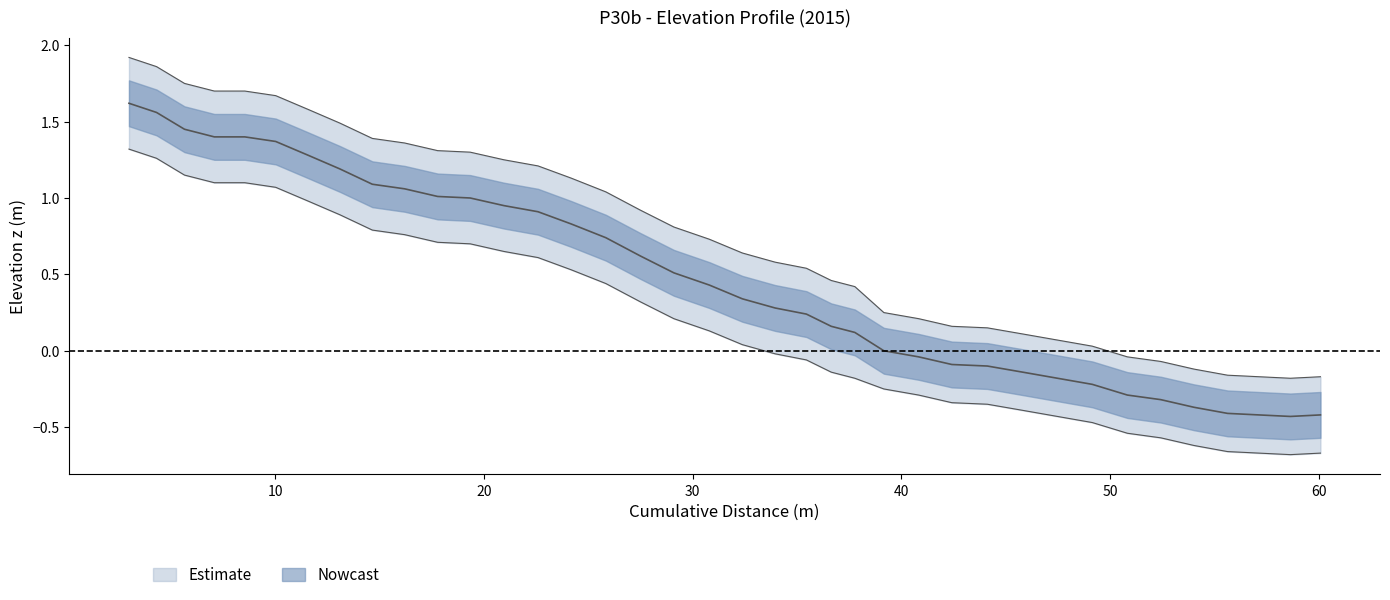

What is the sum of all lower_band values?

7.4